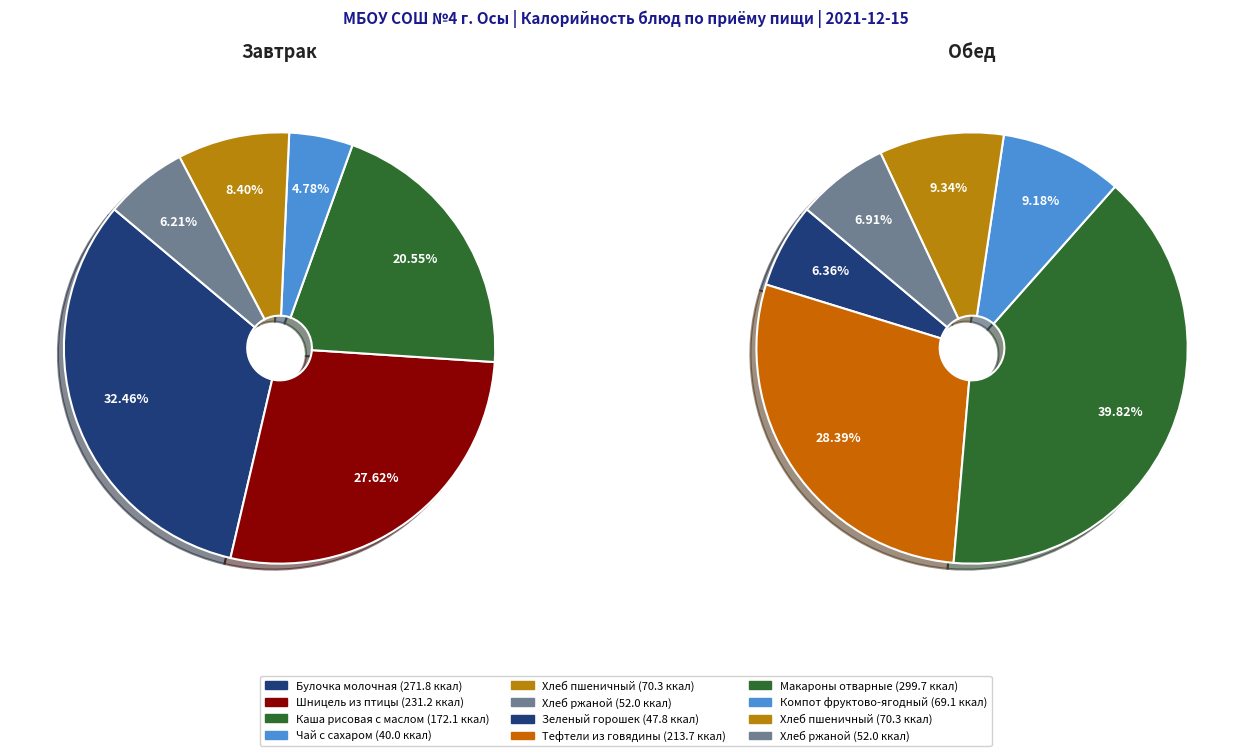

Does 0 represent more than half of the total?

No